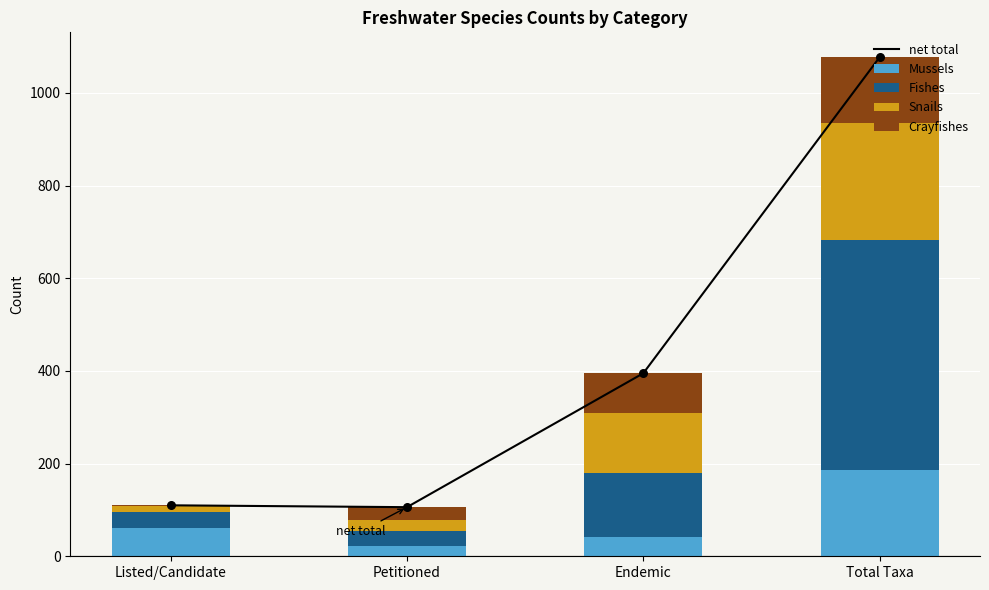

What are all the series names shown in the legend?

net total, Mussels, Fishes, Snails, Crayfishes